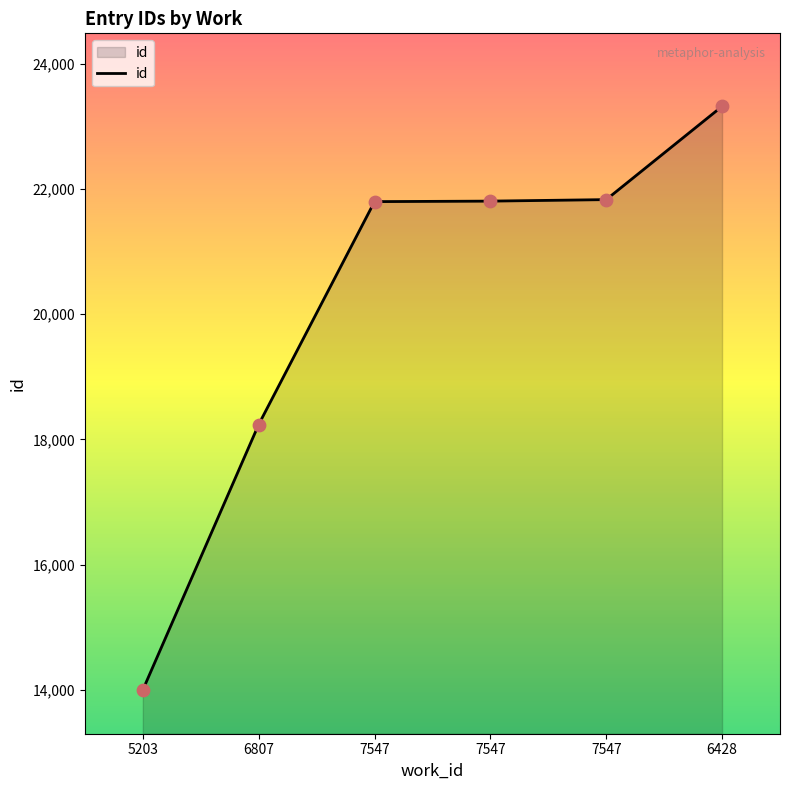

What is the change in value from 7547 to 6428?

+1522